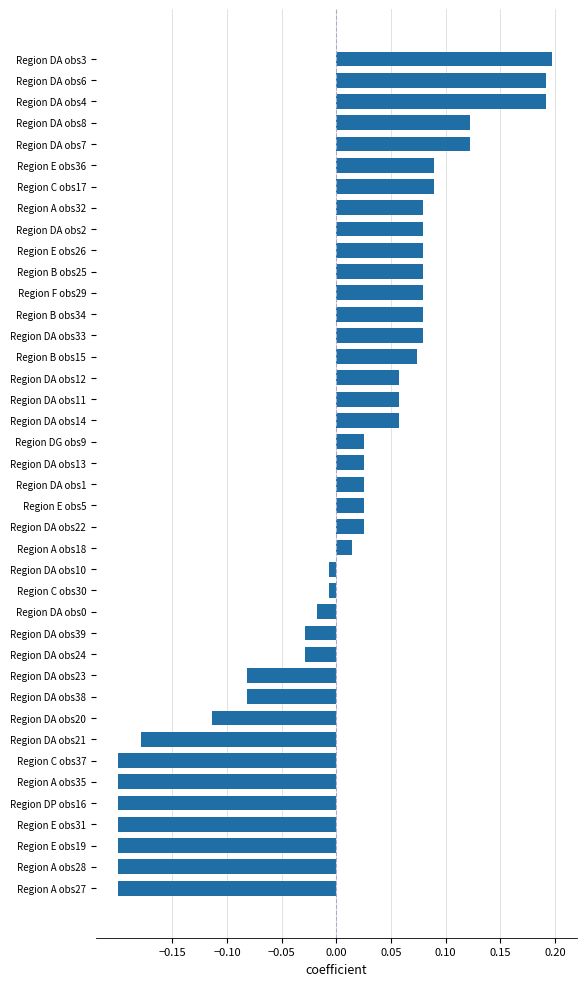

Between Region DA obs6 and Region DA obs1, which is larger?

Region DA obs6